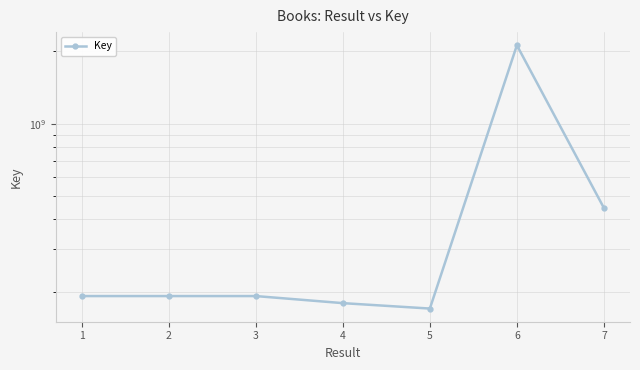

Reading left to right, list all the values displayed in this chart.

1=191750697	2=191750811	3=191750642	4=179194085	5=170121544	6=2120172167	7=446131958